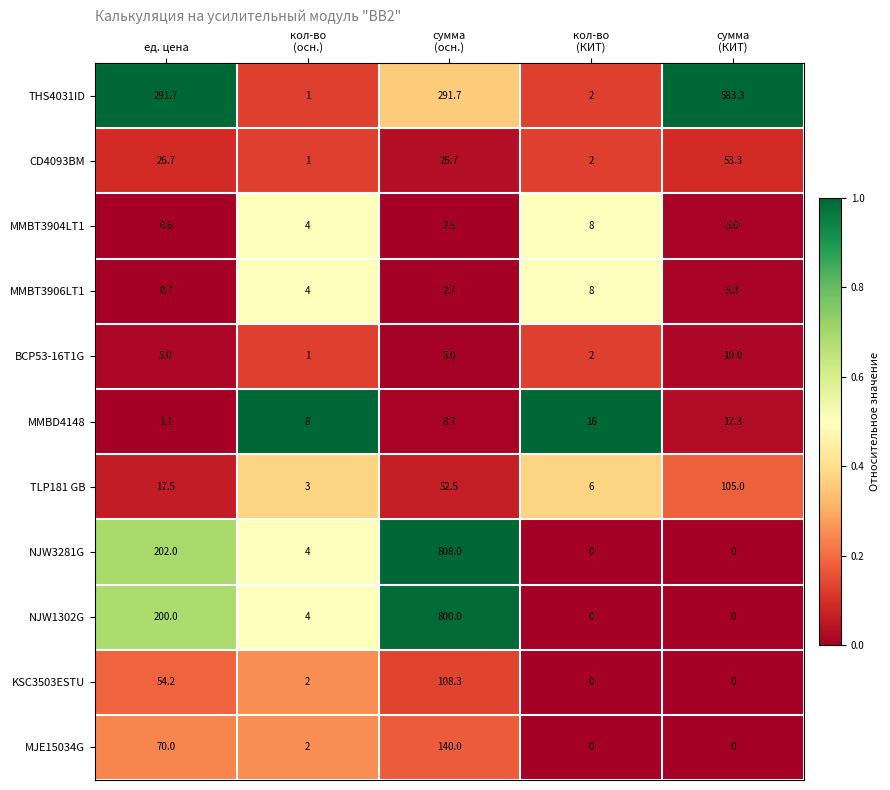

What is the difference between the maximum and minimum values in the TLP181 GB series?

102.0